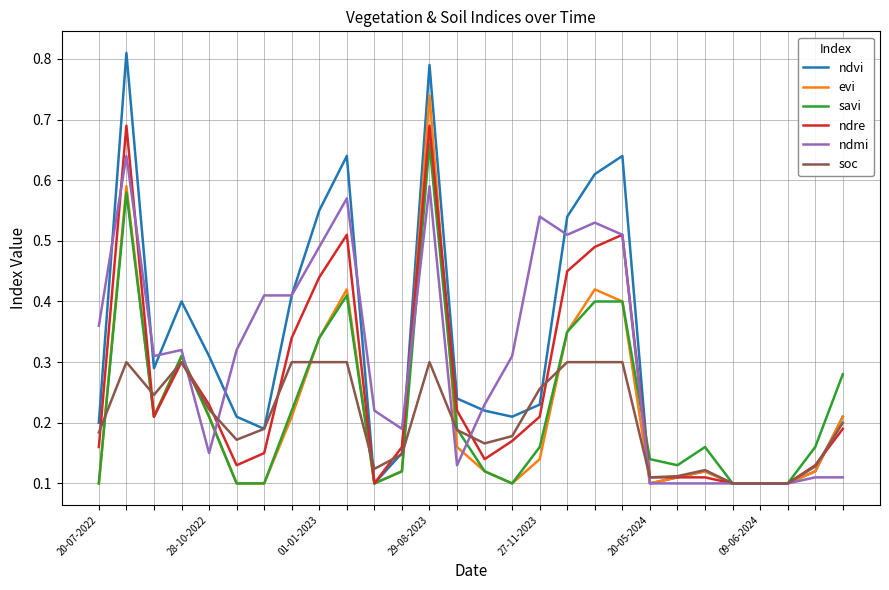

At how many categories does at least one series exceed 0?

28